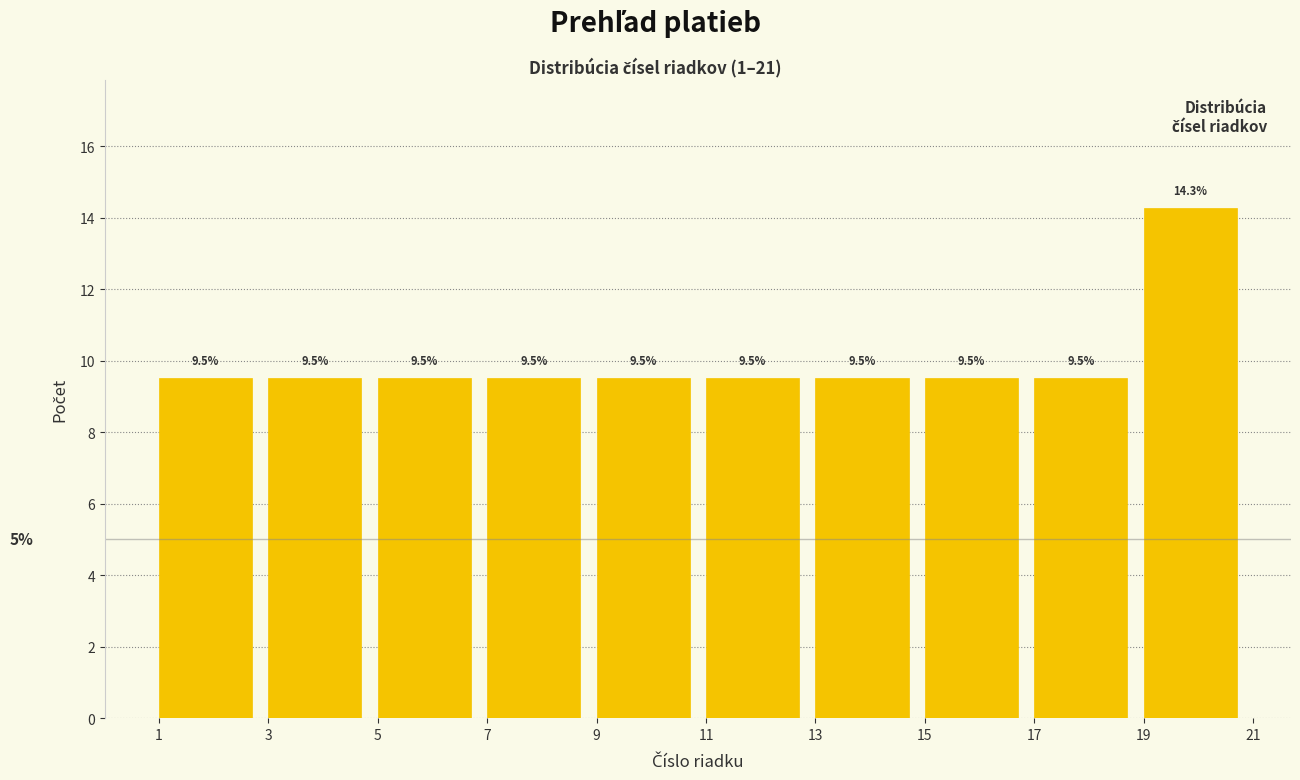

Reading left to right, list every bar in this chart as the range it spans on the x-axis followed by its height.

1 to 3: 9.5
3 to 5: 9.5
5 to 7: 9.5
7 to 9: 9.5
9 to 11: 9.5
11 to 13: 9.5
13 to 15: 9.5
15 to 17: 9.5
17 to 19: 9.5
19 to 21: 14.3